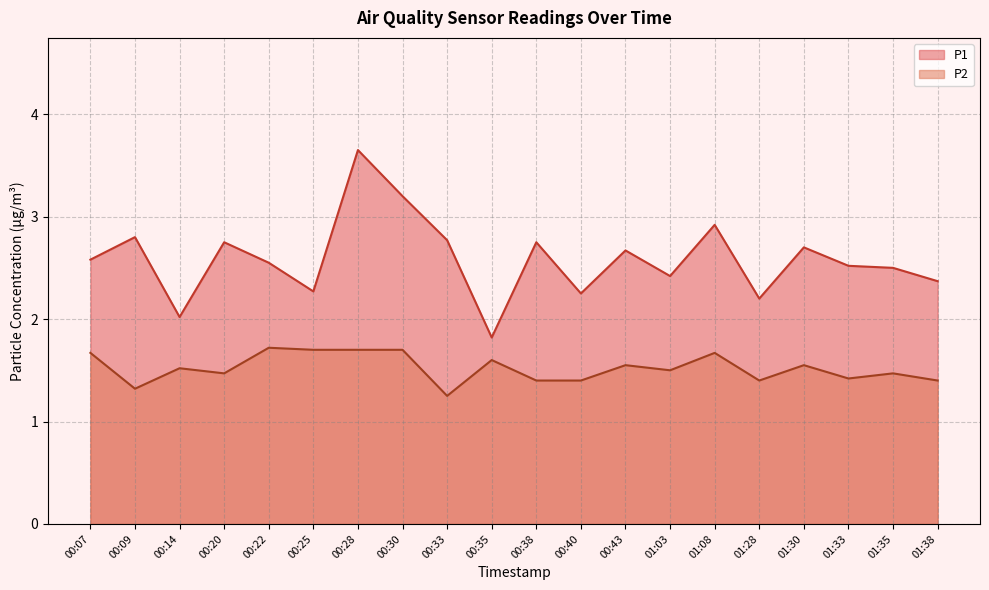

Is the value of P1 at 01:38 greater than the value of P2 at 01:33?

Yes